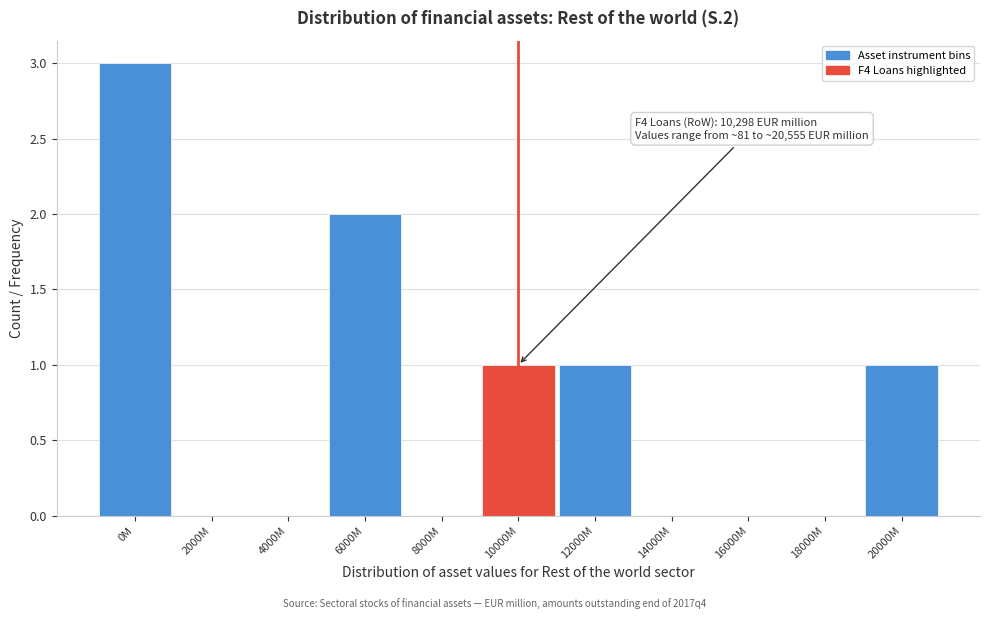

Reading left to right, what are all the values shown in this chart?

0M=3	2000M=0	4000M=0	6000M=2	8000M=0	10000M=1	12000M=1	14000M=0	16000M=0	18000M=0	20000M=1